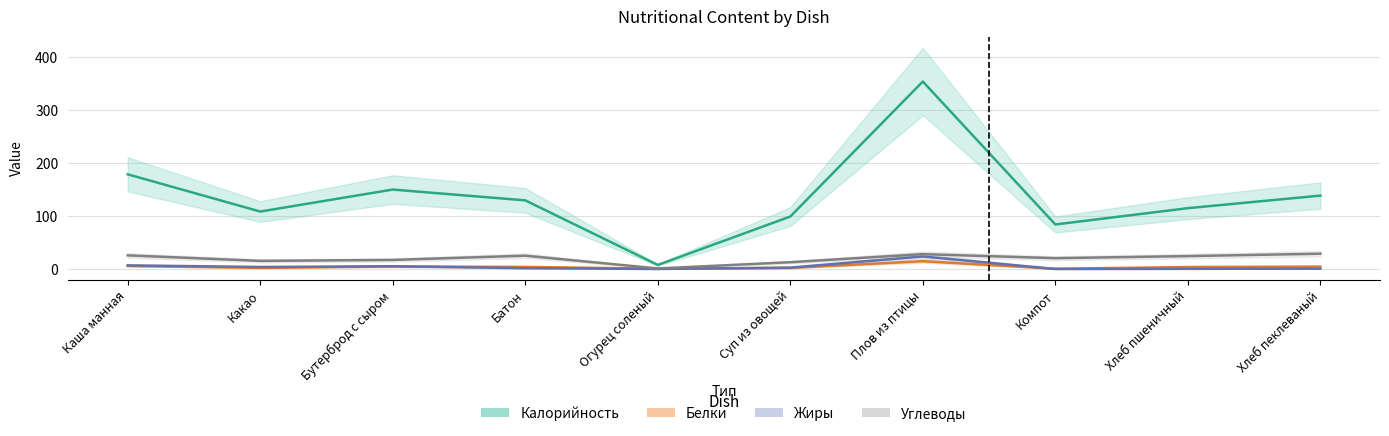

True or false: Белки and Калорийность intersect in this chart.

False